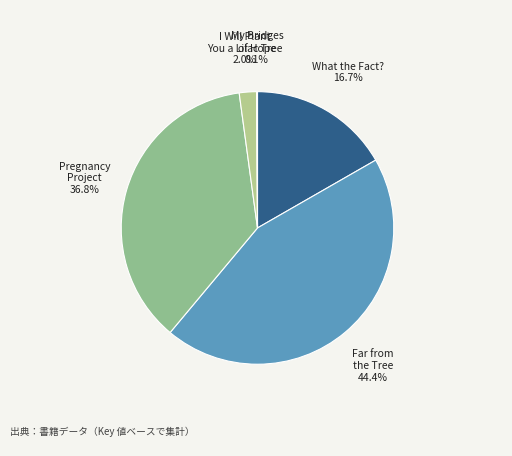

Which has a higher value, Pregnancy Project or What the Fact??

Pregnancy Project